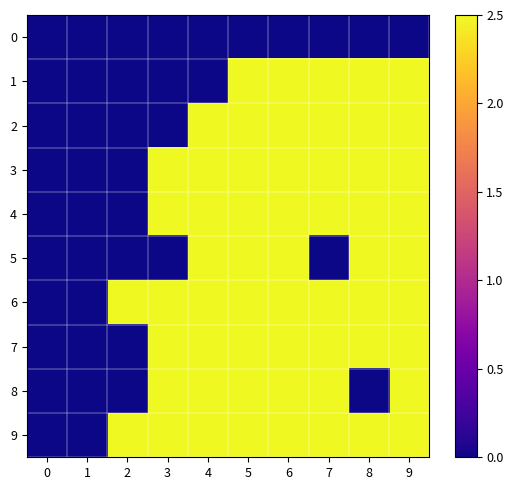

What is the total value across all series at 4?

20.0